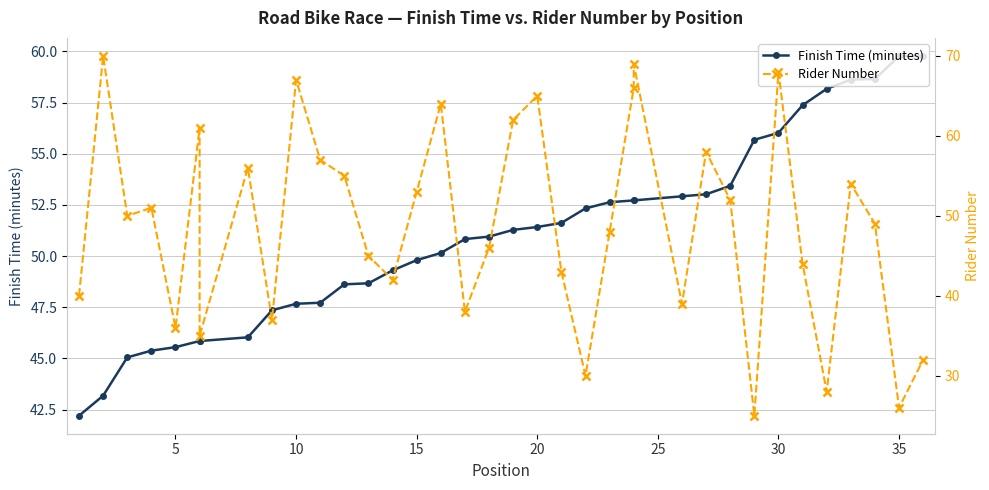

The Finish Time (minutes) series shows 89.2 at 15. True or false?

False